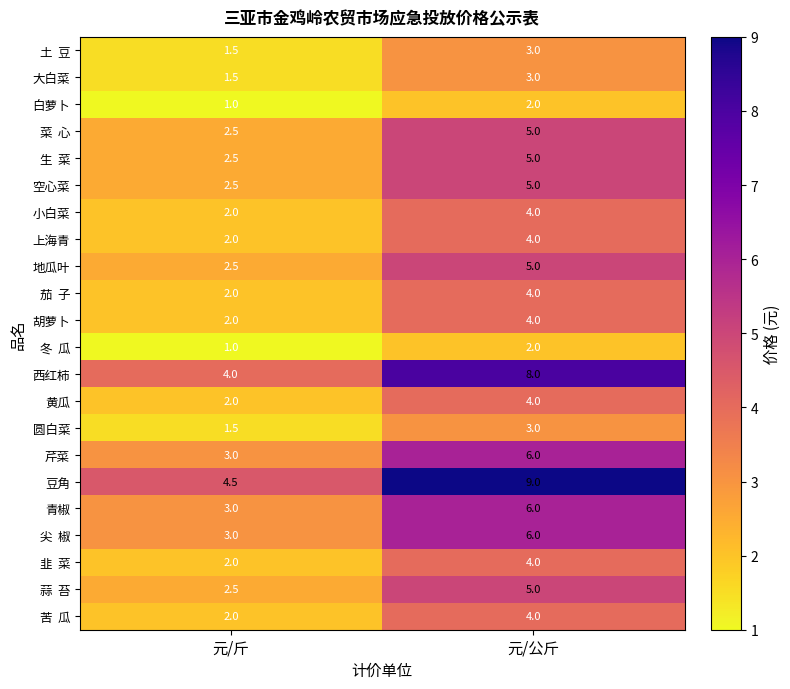

What is the greatest value displayed?

9.0